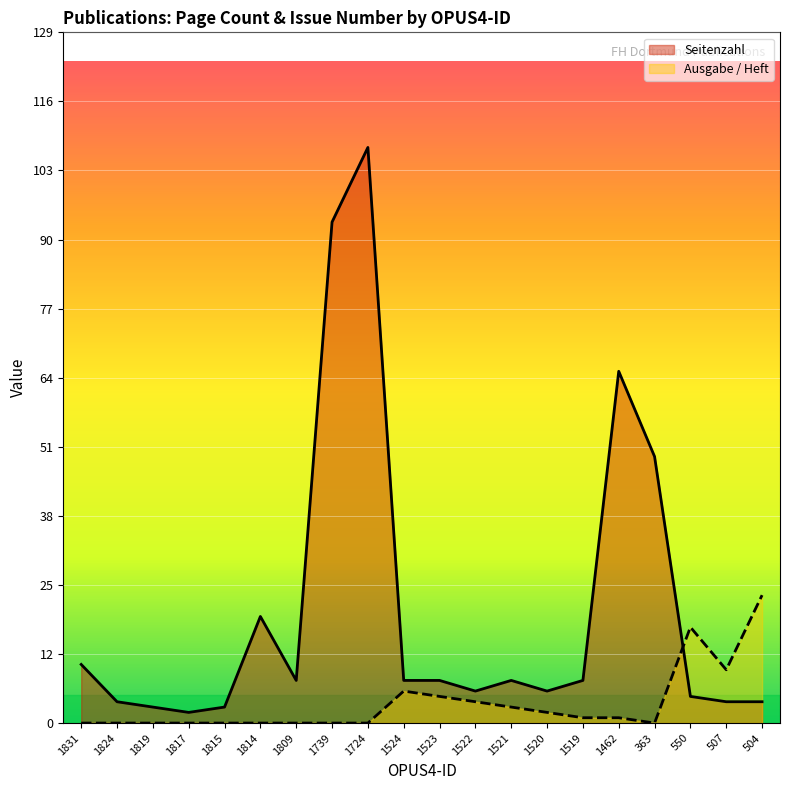

The Ausgabe / Heft series shows 7 at 550. True or false?

False